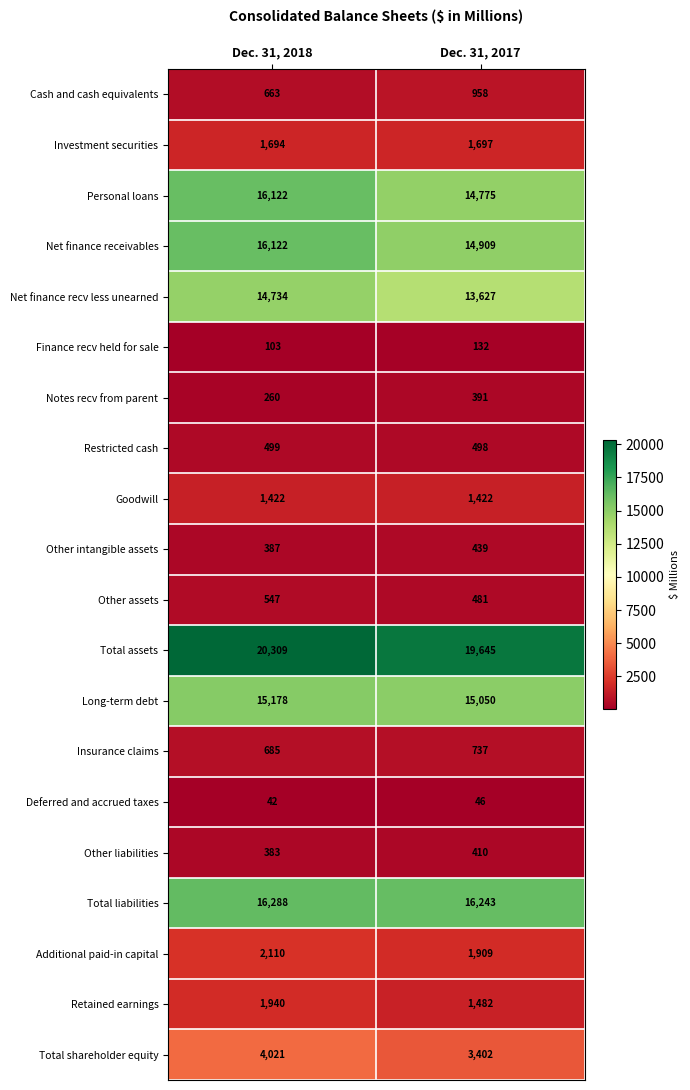

At which label does Other assets reach its peak?

Dec. 31, 2018